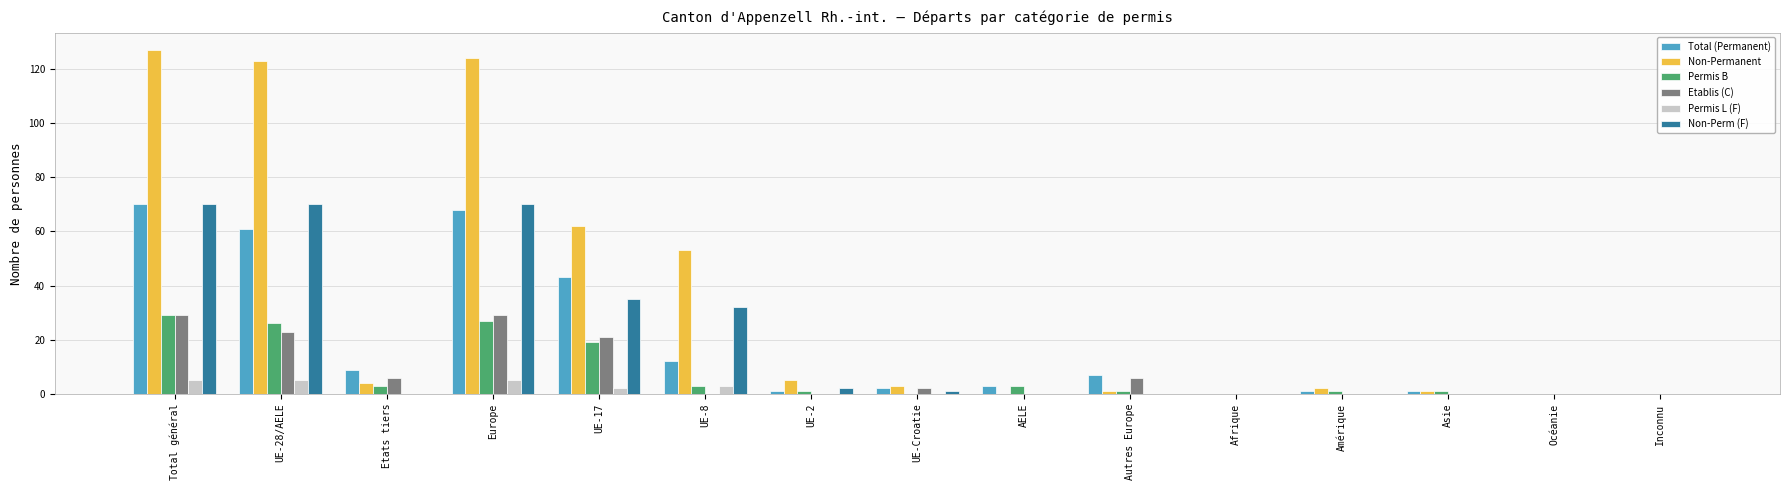

What is the total value across all series at Etats tiers?

22